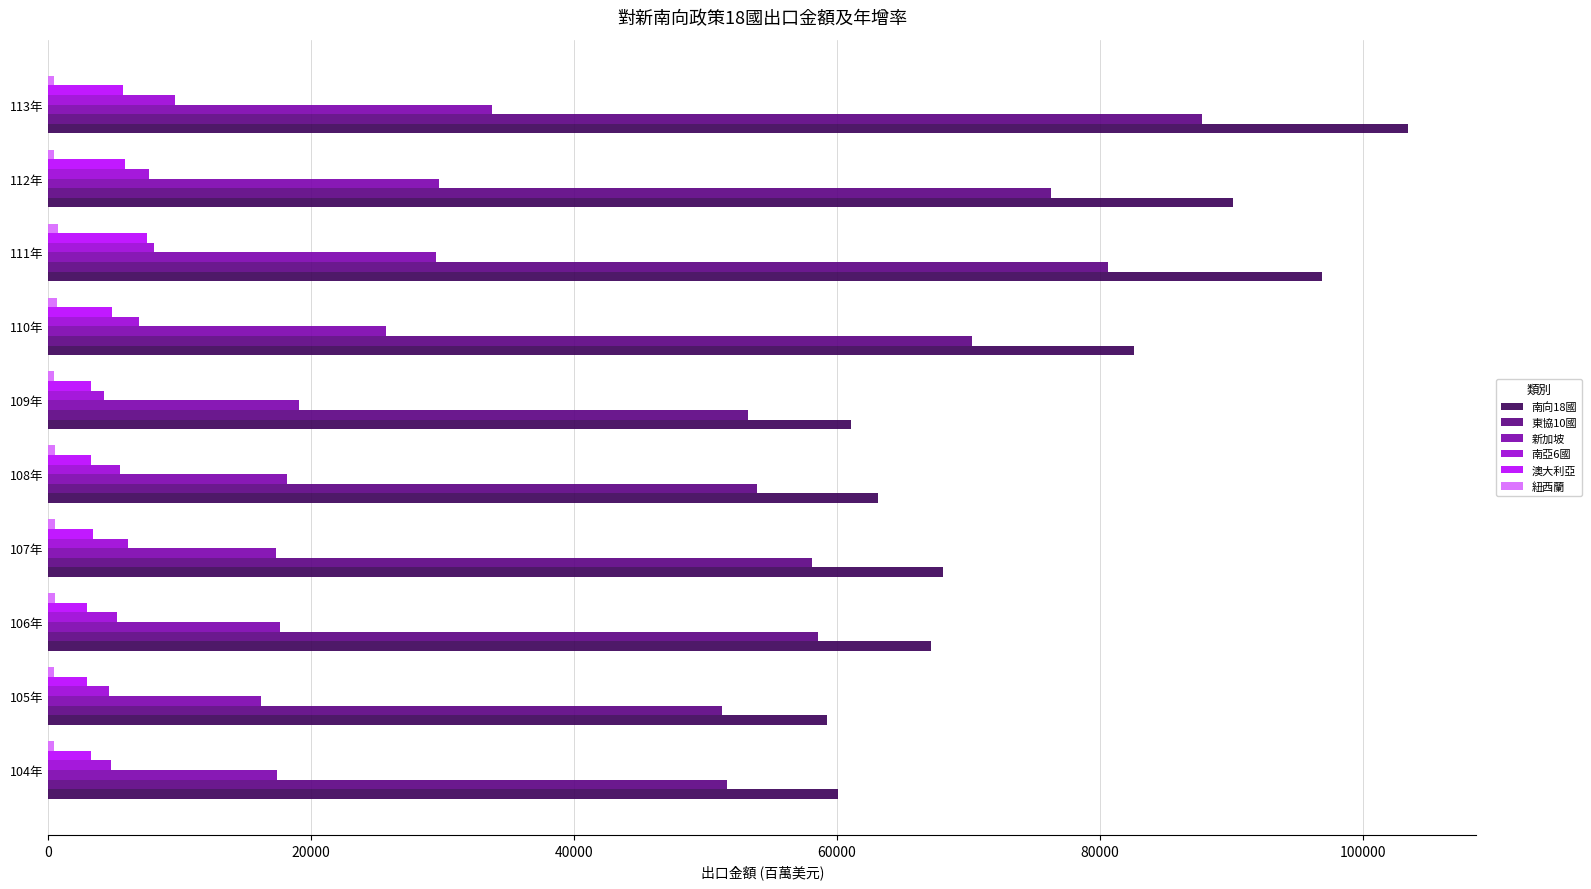

What is the difference between the second highest and second lowest values in the 南向18國 series?

36778.7